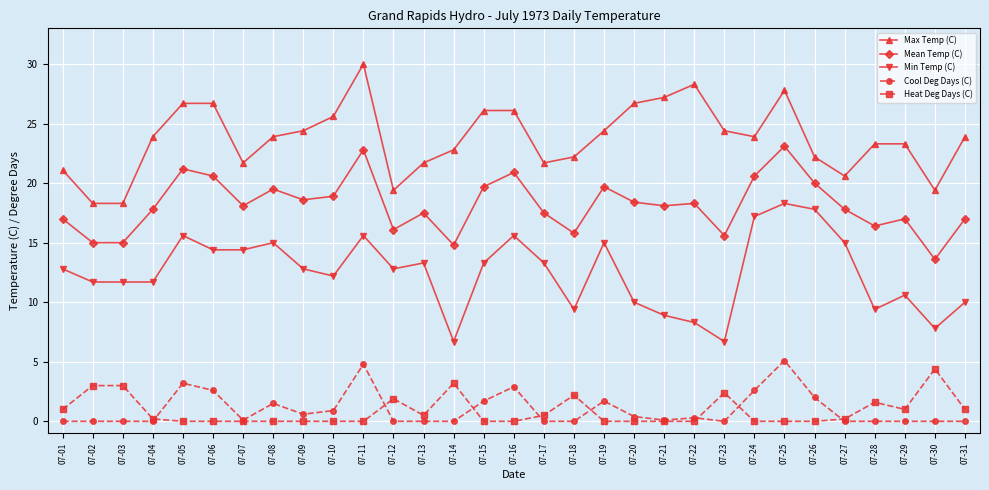

True or false: Cool Deg Days (C) and Min Temp (C) intersect in this chart.

False